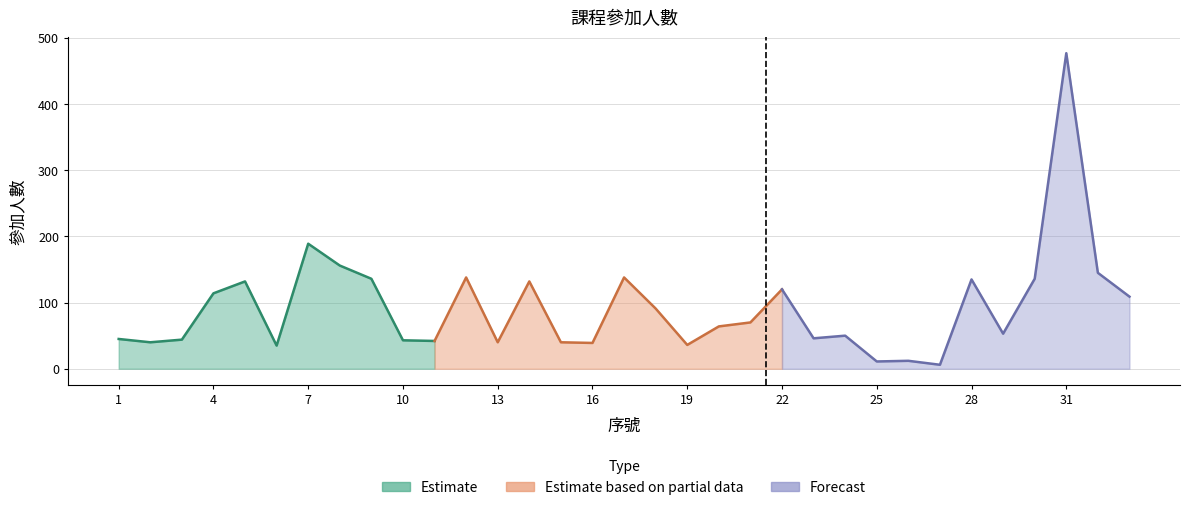

How many points are higher than both their immediate neighbors (excluding endpoints)?

10